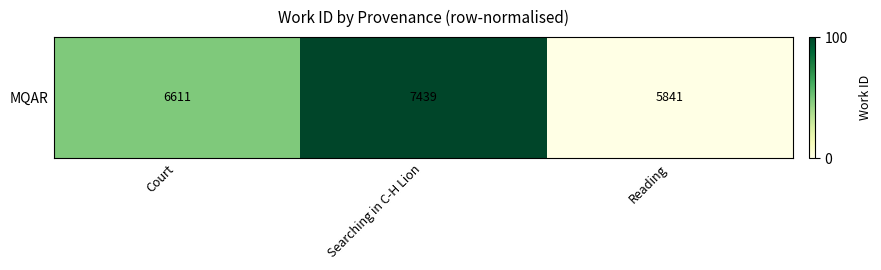

Is it true that the value at Court is 48.2?

True